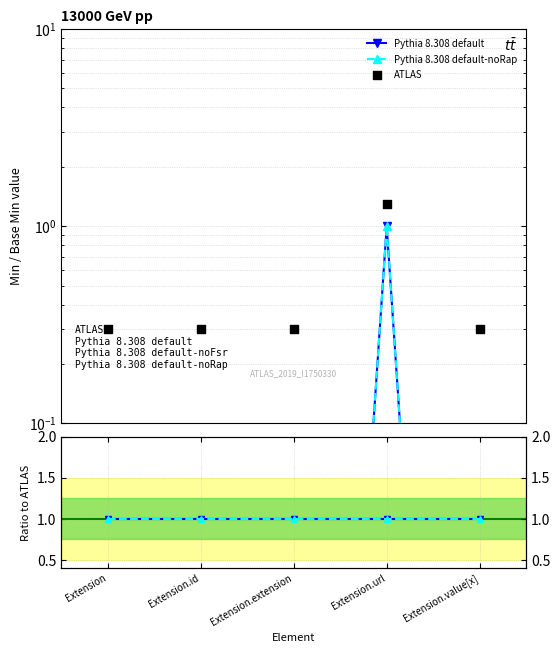

At which category is the sum across all series the highest?

Extension.url